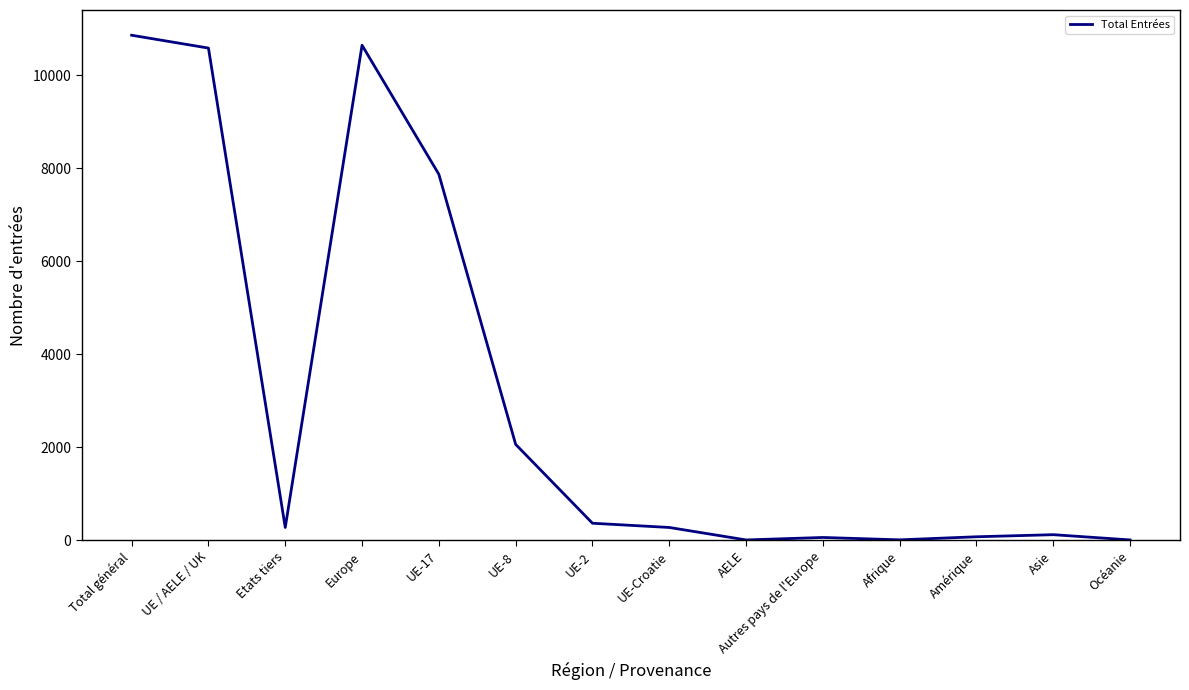

What position from the right is UE-8?

9